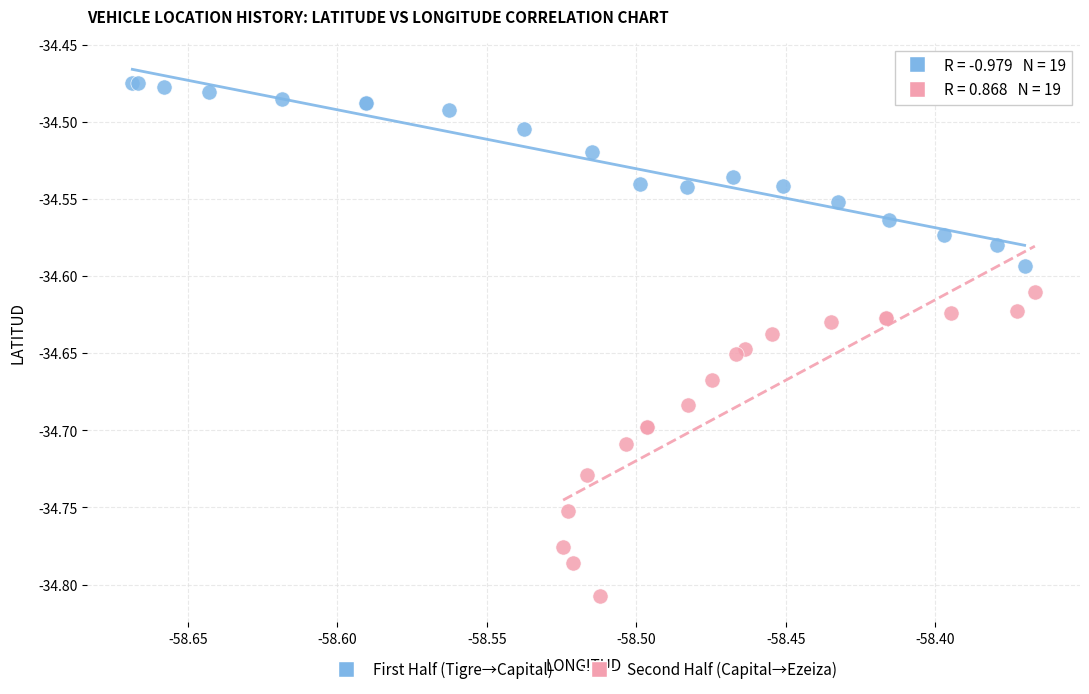

Which series has the largest Y range (max minus min)?

Second Half (Capital→Ezeiza)